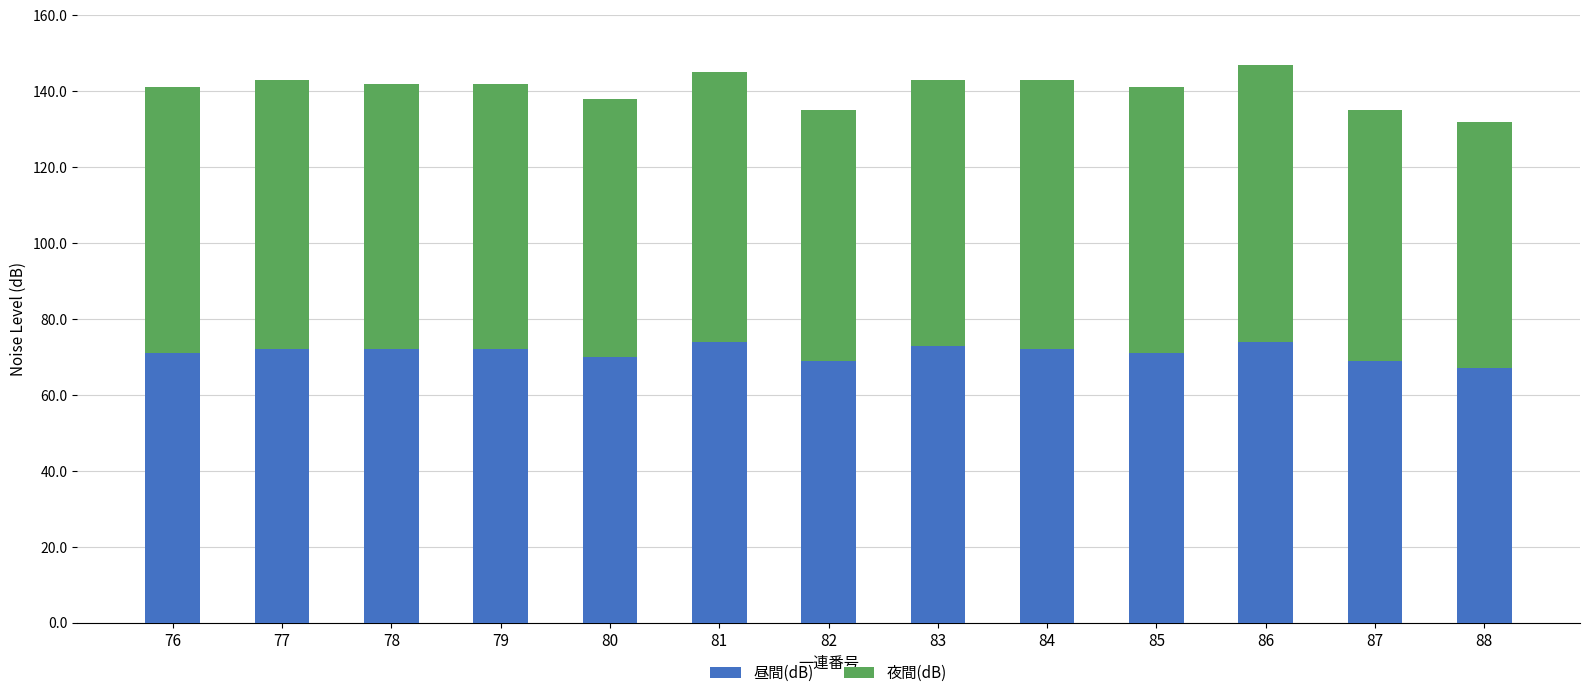

The 昼間(dB) series shows 72 at 84. True or false?

True